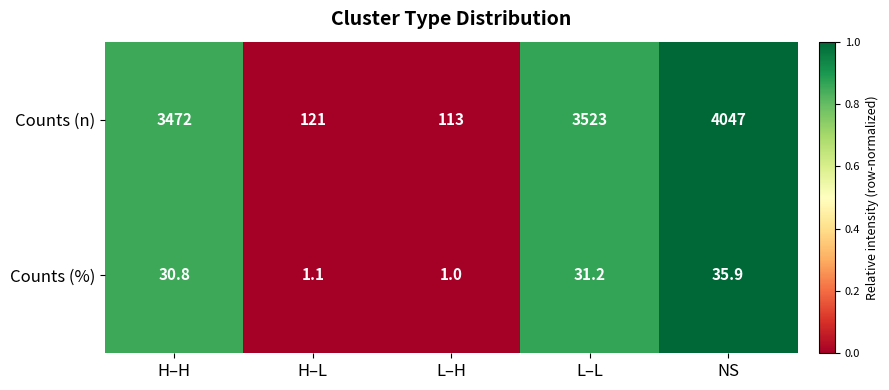

Which series has the largest range (max minus min)?

Counts (n)